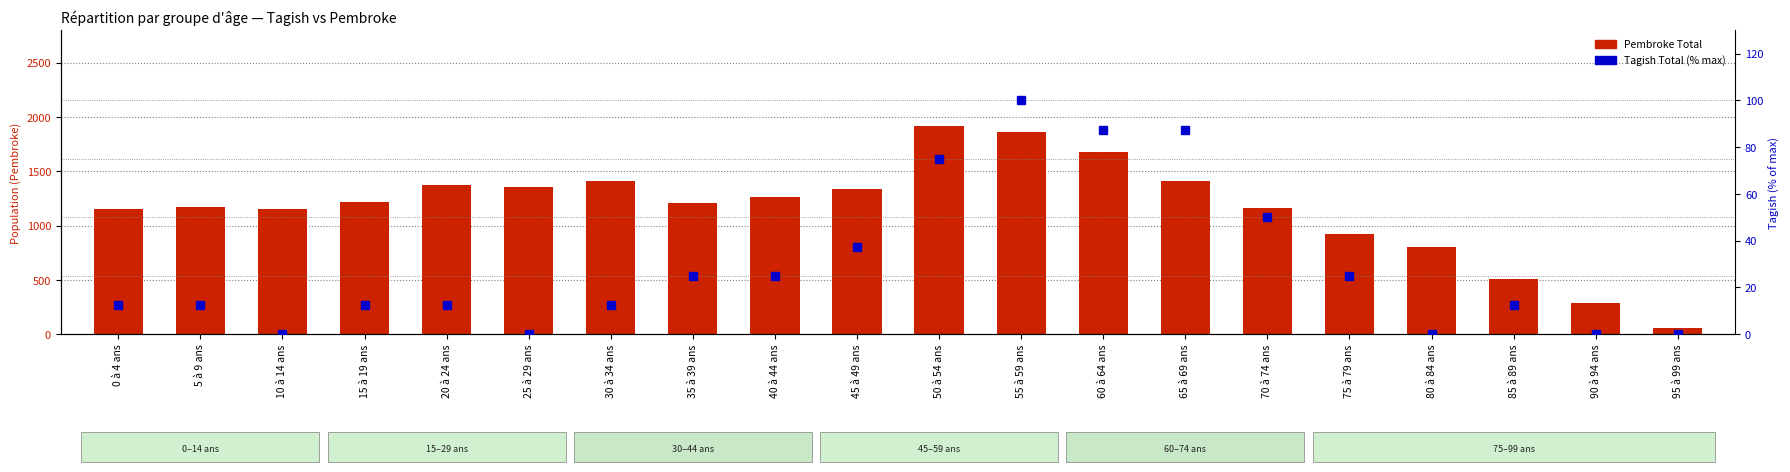

Is the value of Tagish Total (scaled) at 40 à 44 ans greater than the value of Pembroke Total at 60 à 64 ans?

No